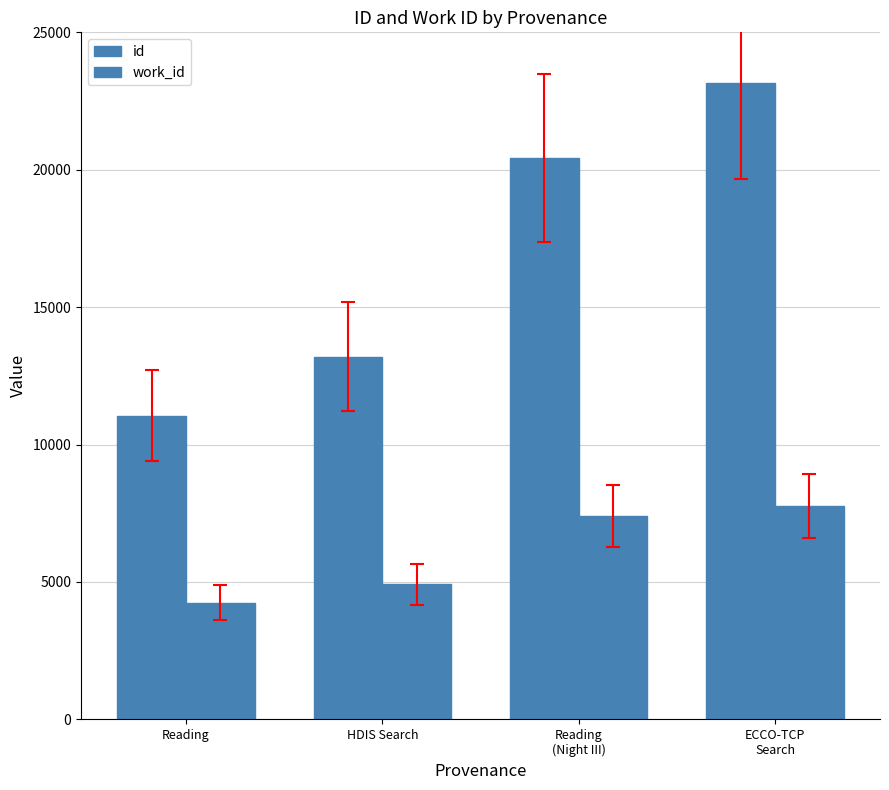

At which label does id first exceed 20421?

ECCO-TCP
Search